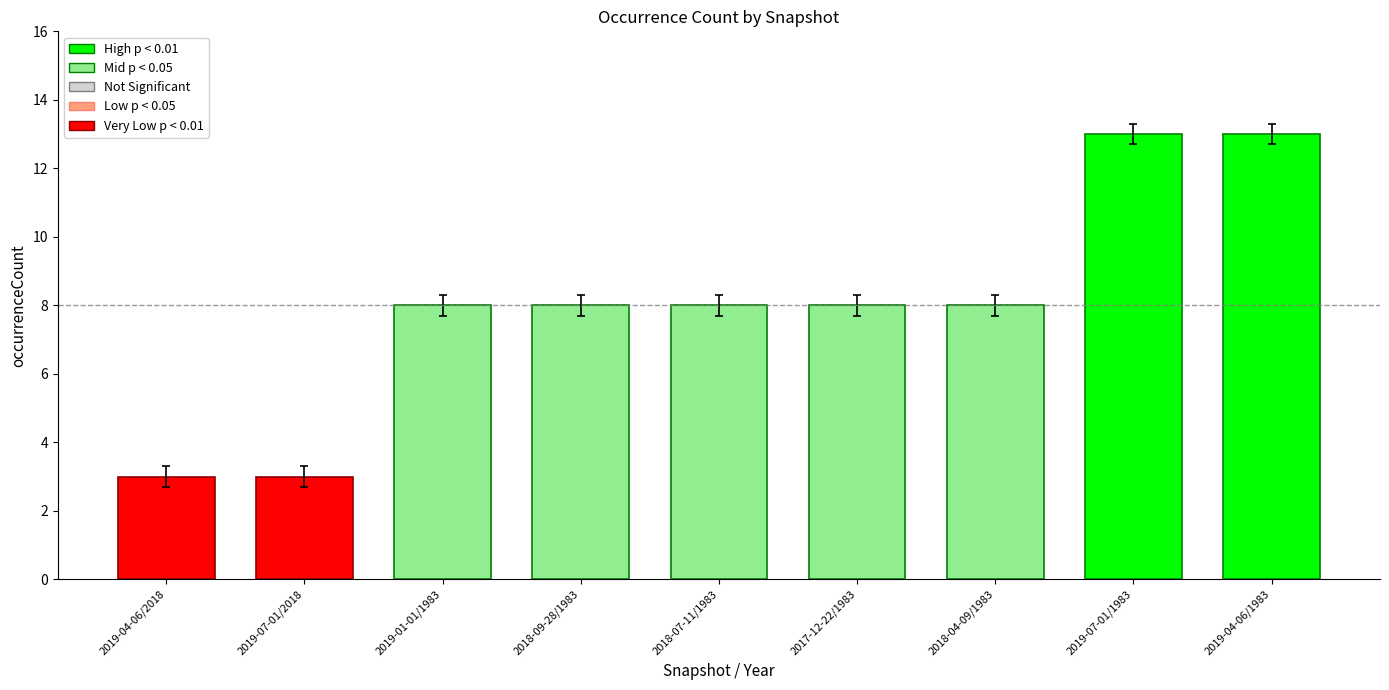

Is it true that the value at 2017-12-22/1983 is 4?

False